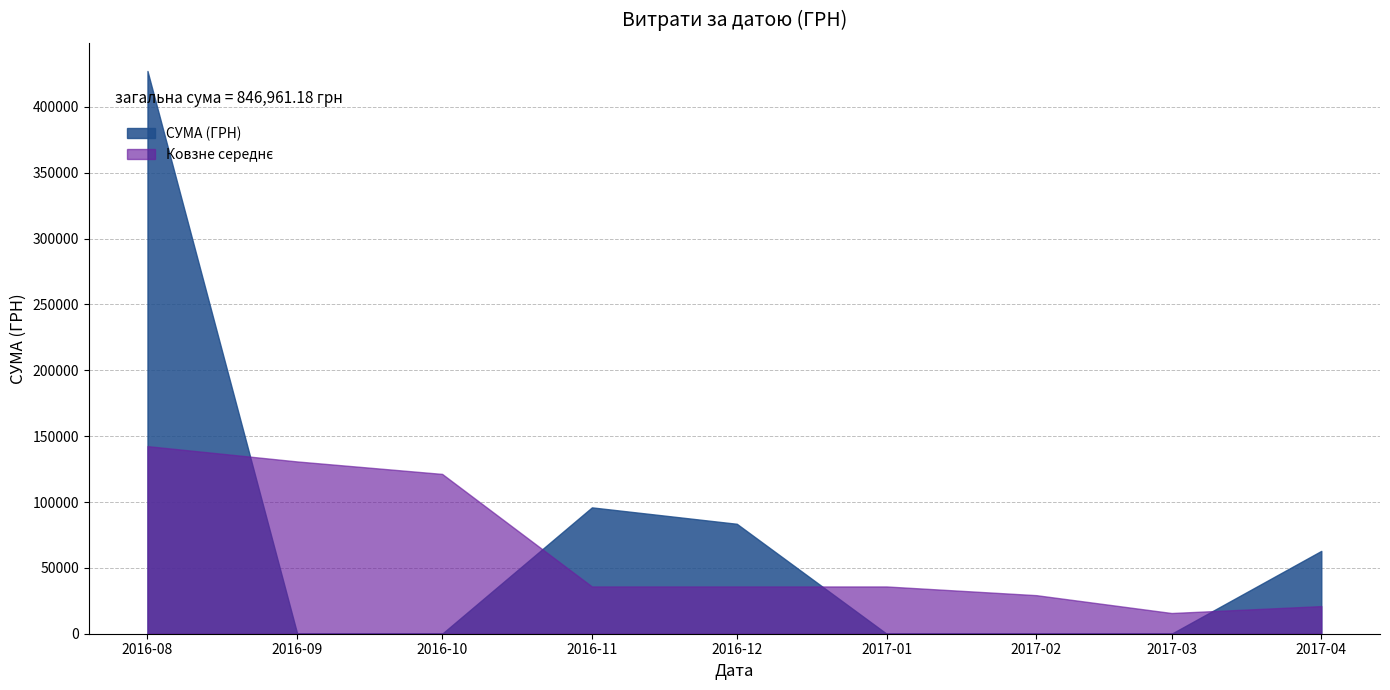

What is the greatest value displayed?

427252.6